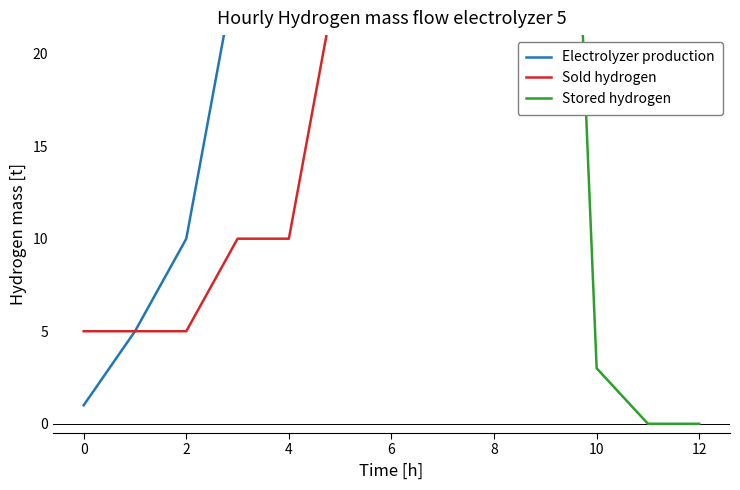

What is the difference between the maximum and second lowest values in the Electrolyzer production series?

19995